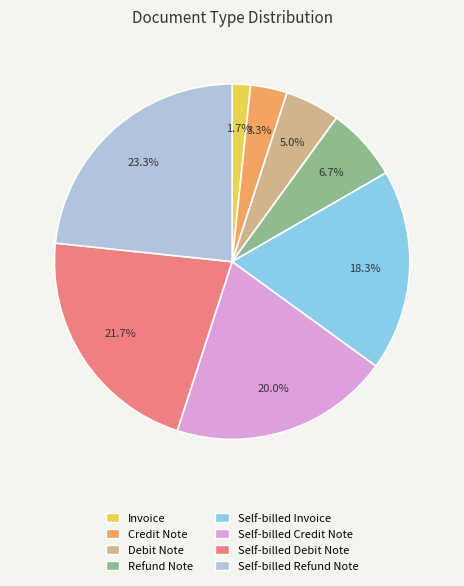

Do Credit Note and Self-billed Credit Note together represent more than half of the pie?

No